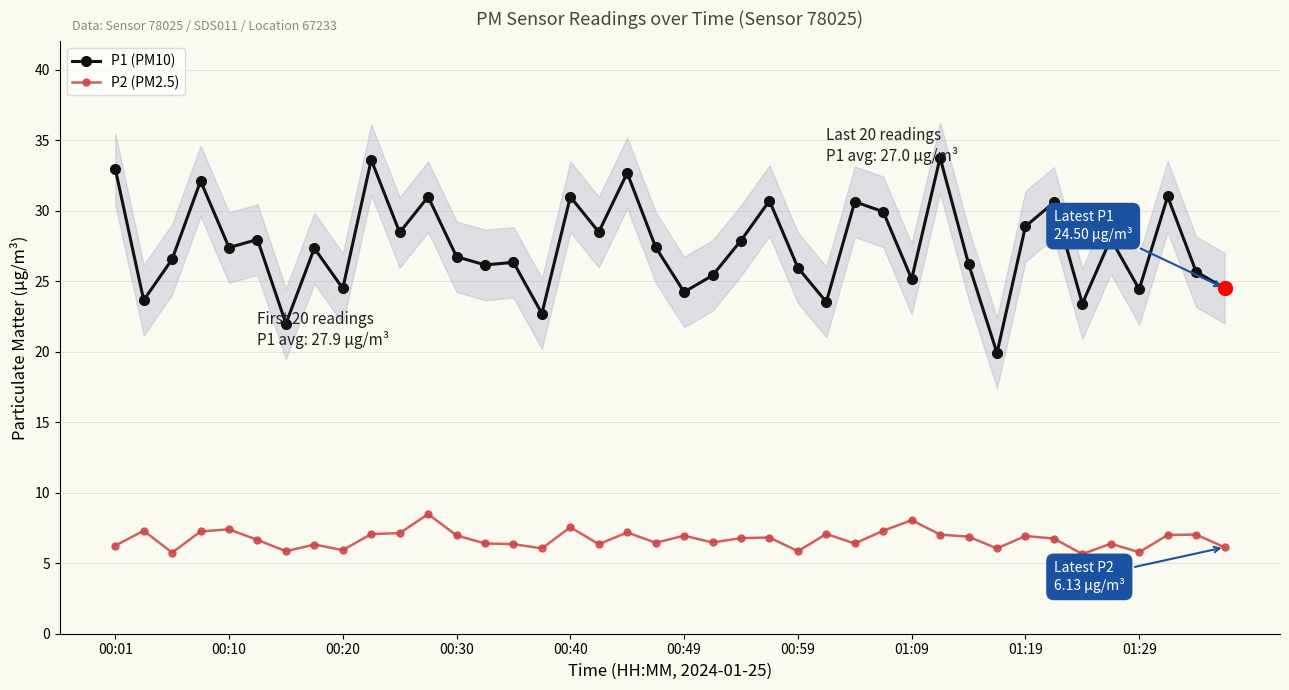

What is the total value across all series at 18?

39.9